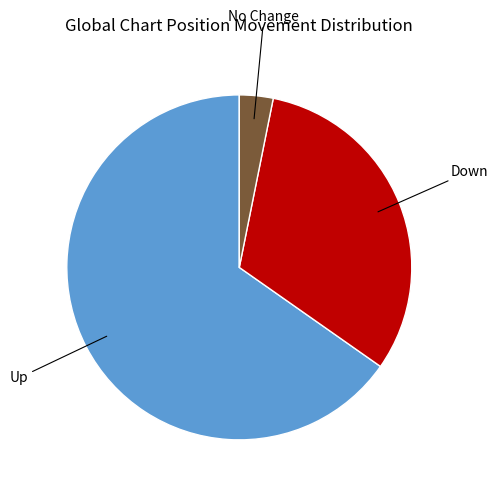

How many slices are in this pie chart?

3